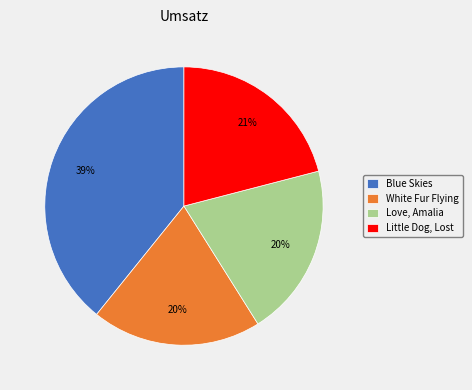

Which category has the biggest portion of the pie?

Blue Skies